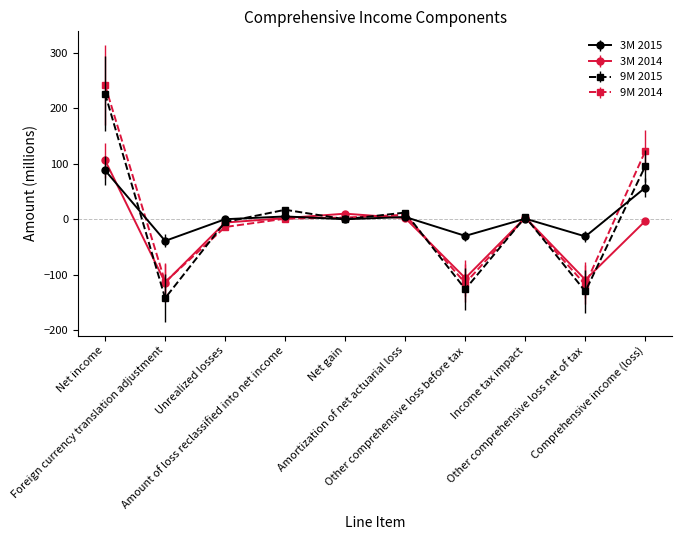

How many data points in 9M 2015 are less than 4?

5